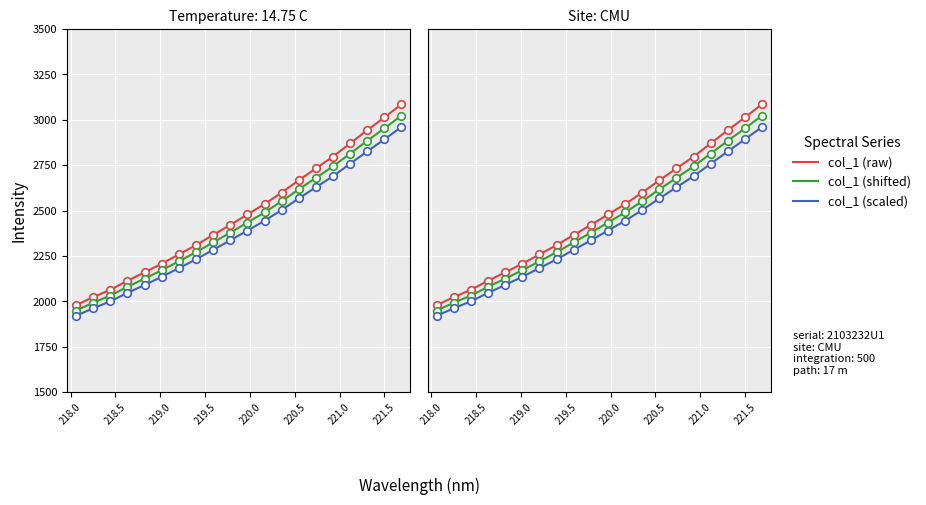

Which series has the largest Y range (max minus min)?

col_1 (raw)